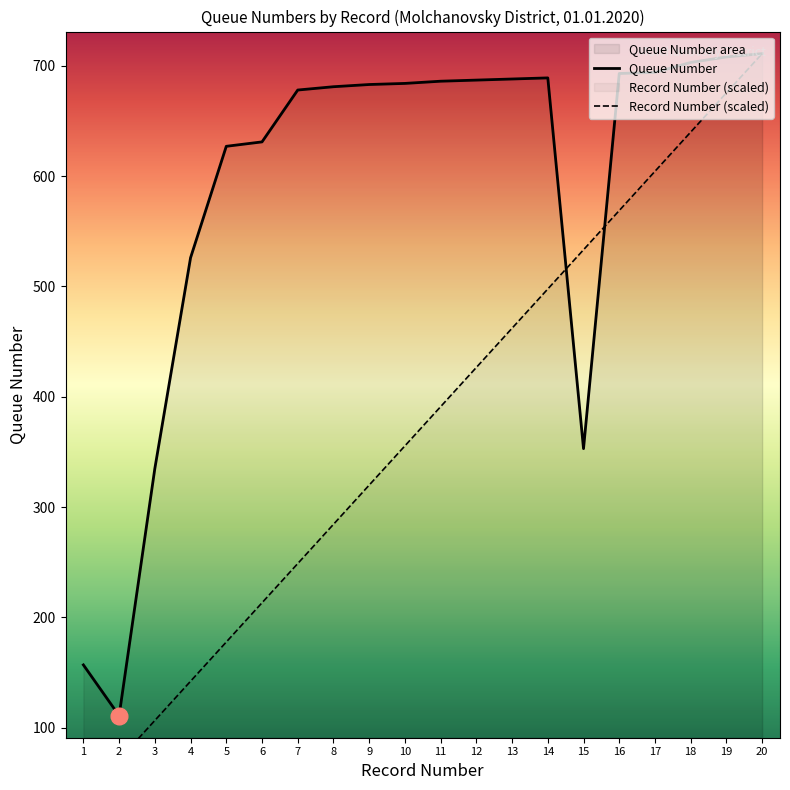

What is the value of the Queue Number point at the 20th from the left?

711.0